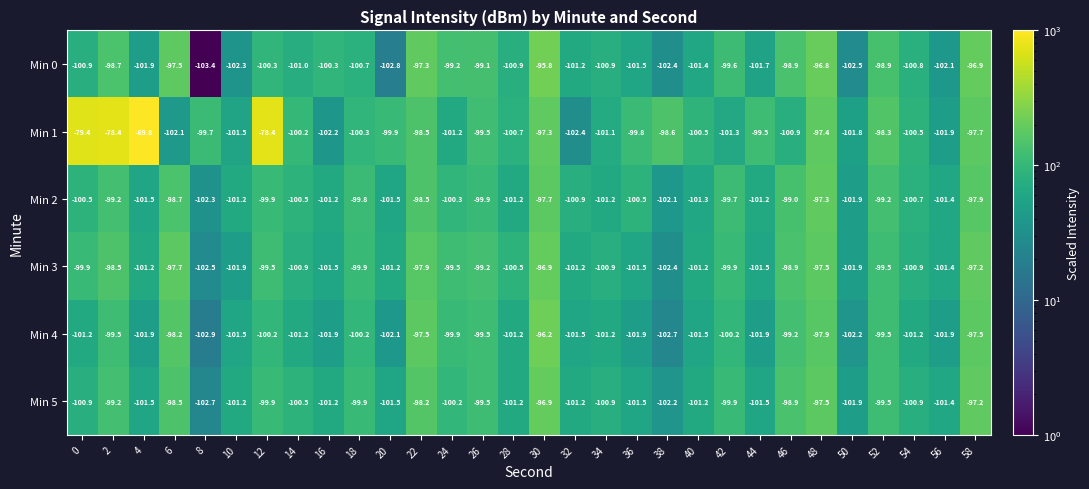

Which series changed the most between 10 and 48?

Min 0